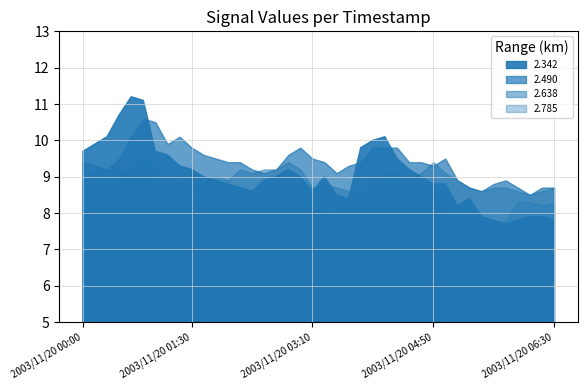

After their last crossing, which series has the higher values: 2.490 or 2.342?

2.490